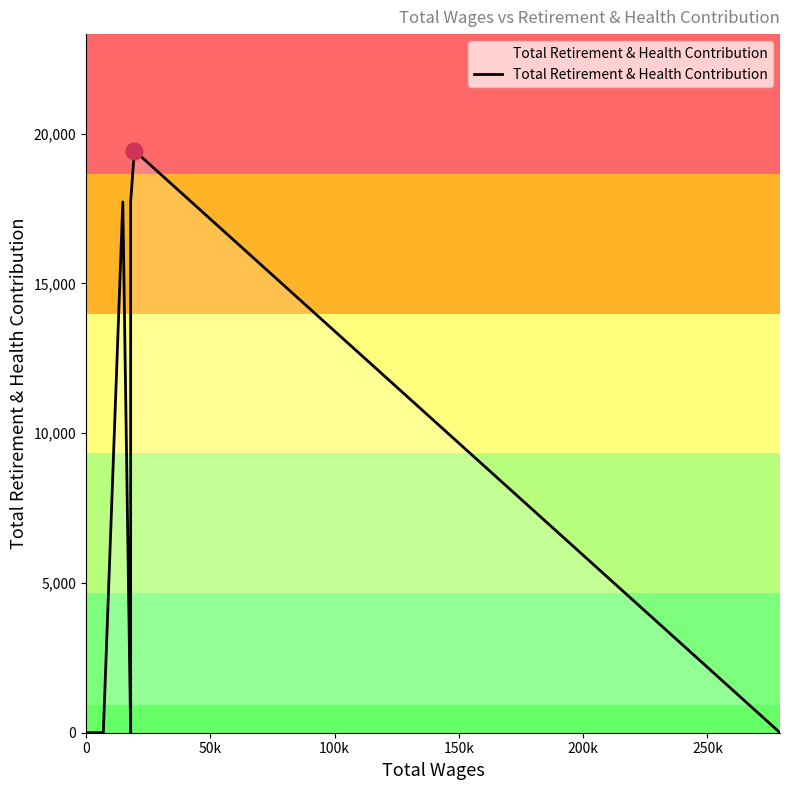

Does the chart display data point markers on the line(s)?

No